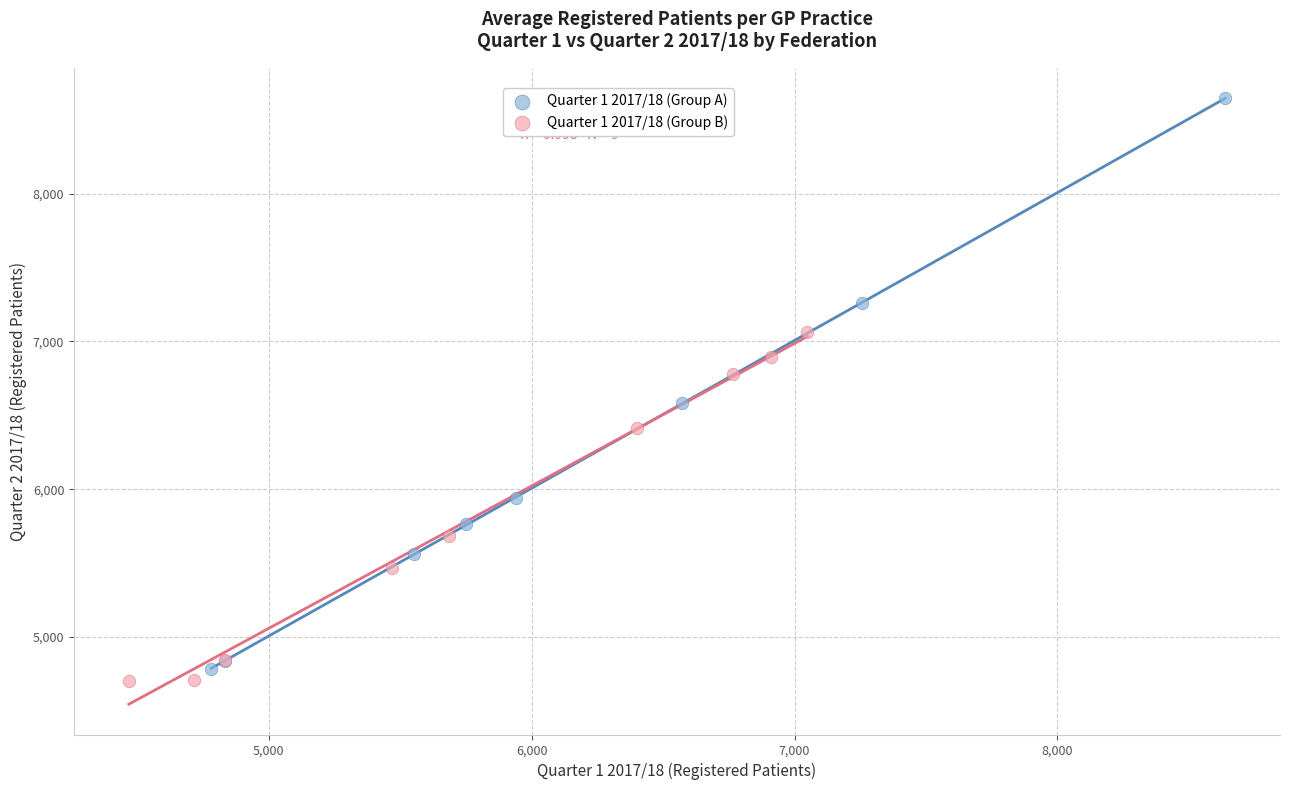

Which series reaches the maximum Y coordinate?

Quarter 1 2017/18 (Group A)